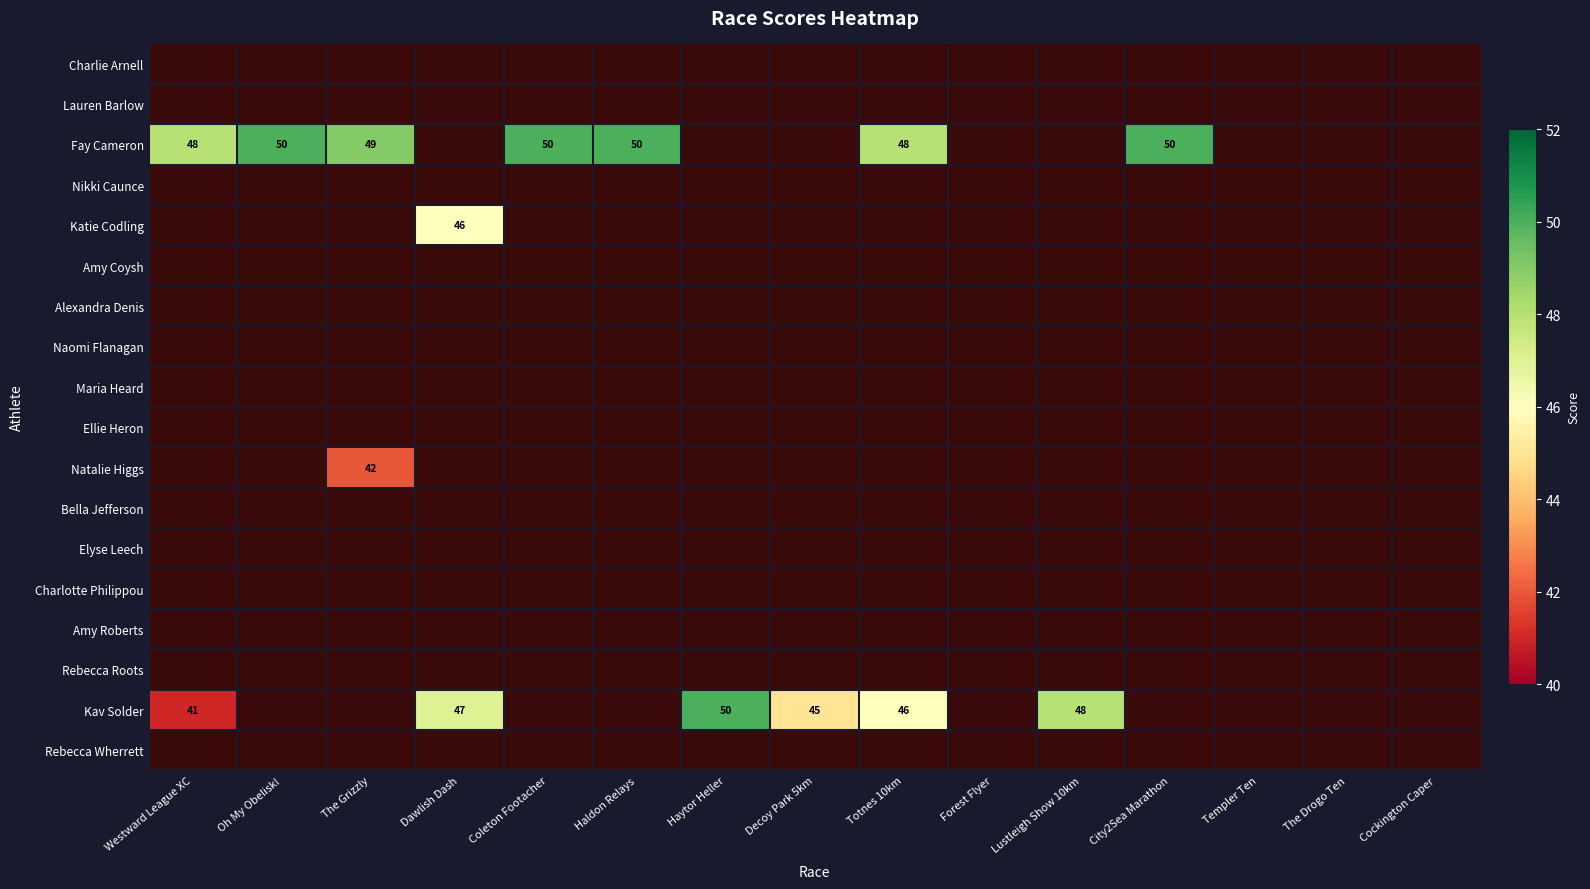

How many distinct data groups are displayed?

18